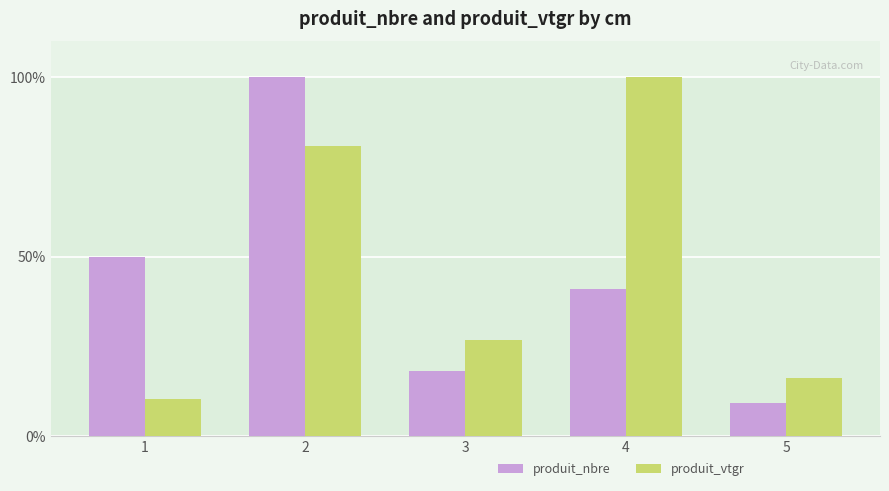

What is the sum of the produit_vtgr values at 4 and 2?

181.0